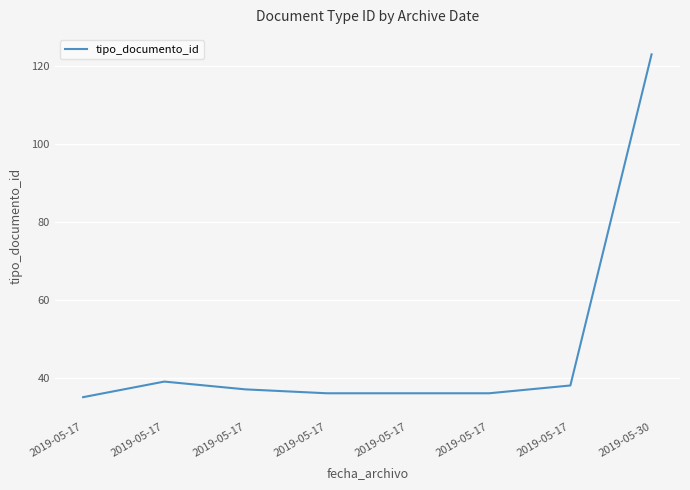

What is the sum of all values?

380